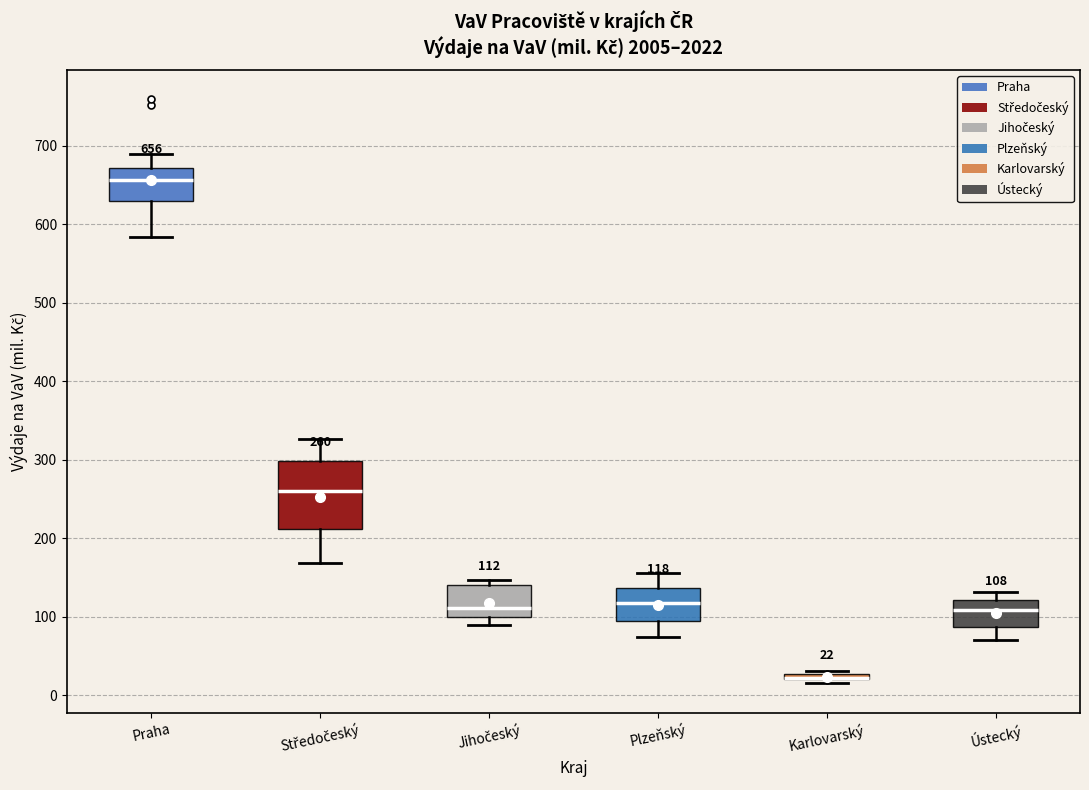

Which box is the tallest, from its lower edge to its upper edge?

Středočeský